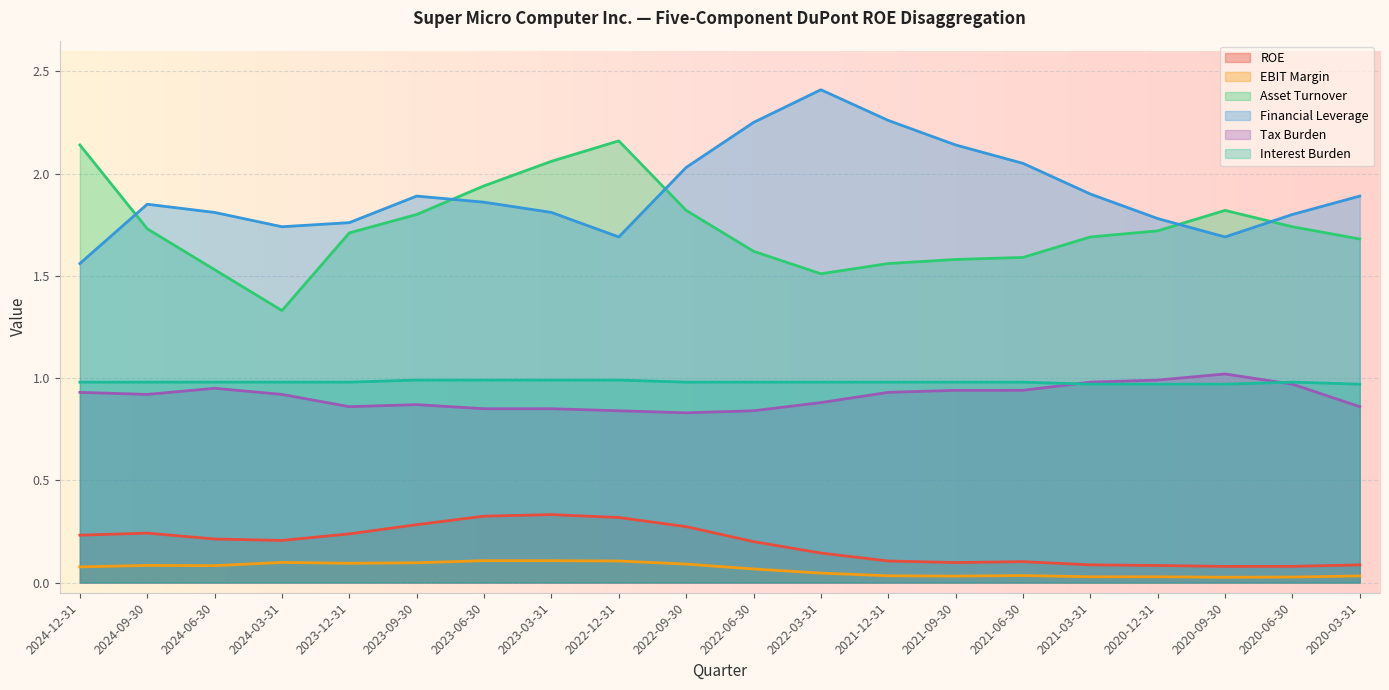

Does the chart display data point markers on the line(s)?

No